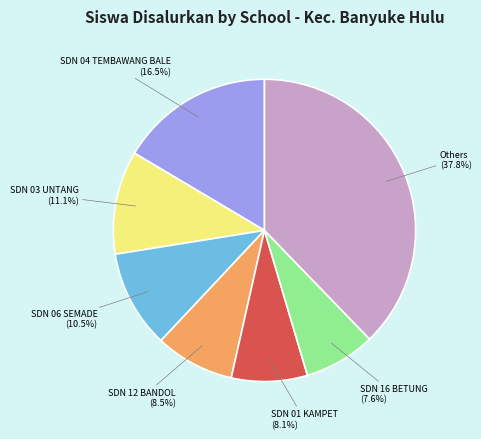

What portion of the pie excludes SDN 06 SEMADE?

89.5%